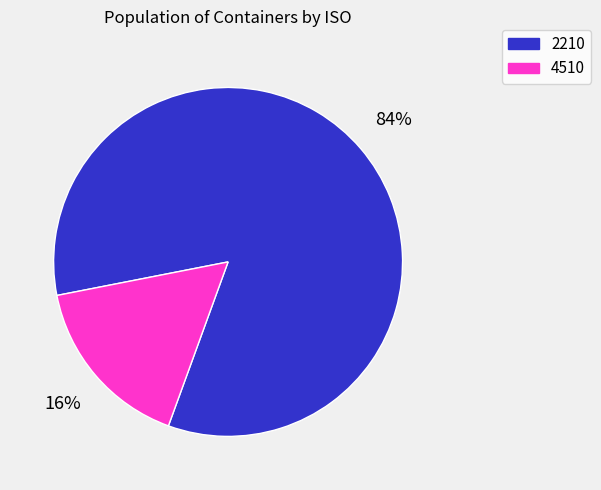

To the nearest percent, what is the combined percentage of 4510 and 2210?

100%